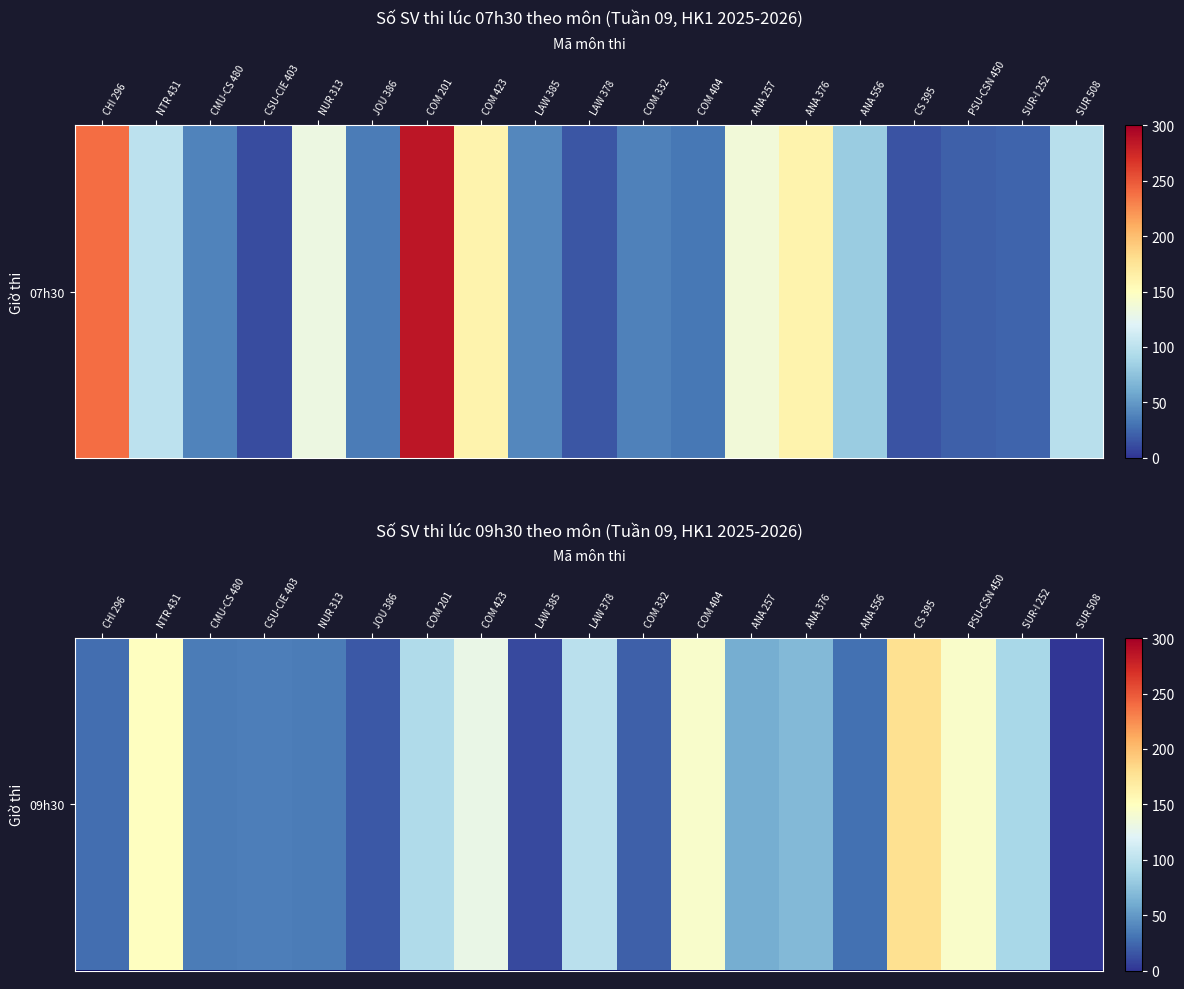

Reading right to left, extract all data points from this chart.

SUR 508=0	SUR-I 252=90	PSU-CSN 450=145	CS 395=179	ANA 556=29	ANA 376=68	ANA 257=62	COM 404=144	COM 332=20	LAW 378=99	LAW 385=10	COM 423=129	COM 201=93	JOU 386=17	NUR 313=35	CSU-CIE 403=36	CMU-CS 480=34	NTR 431=149	CHI 296=28